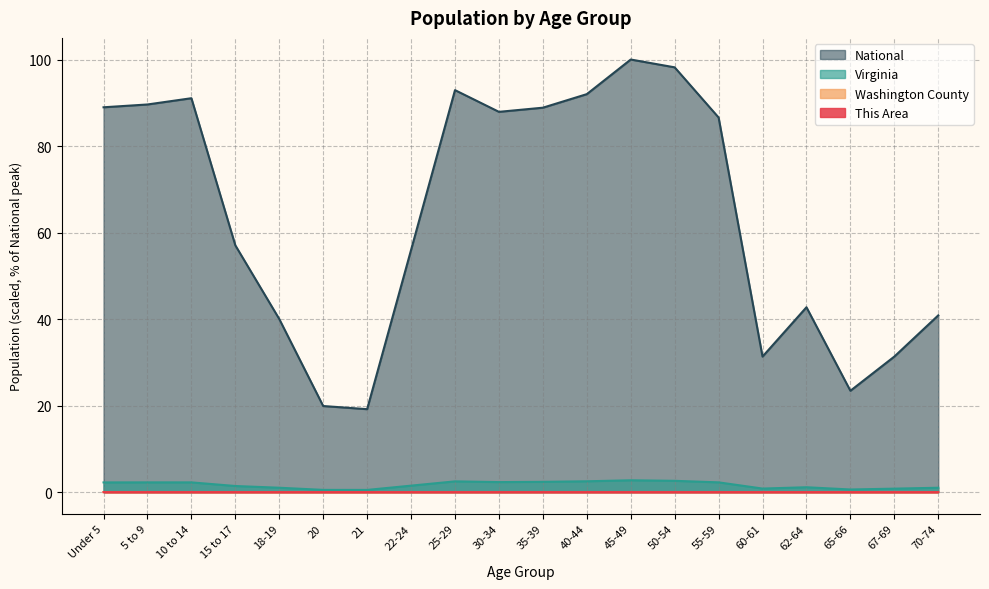

What is the difference between the National values at 15 to 17 and 67-69?

25.7